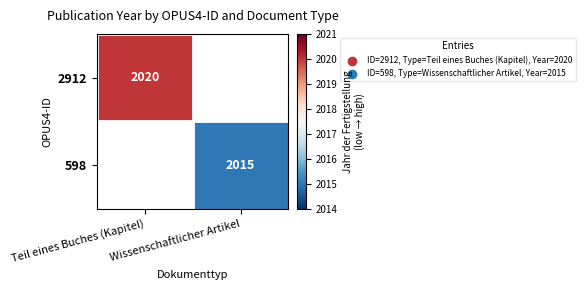

True or false: 2912 has a value of 2020 at Teil eines Buches (Kapitel).

True